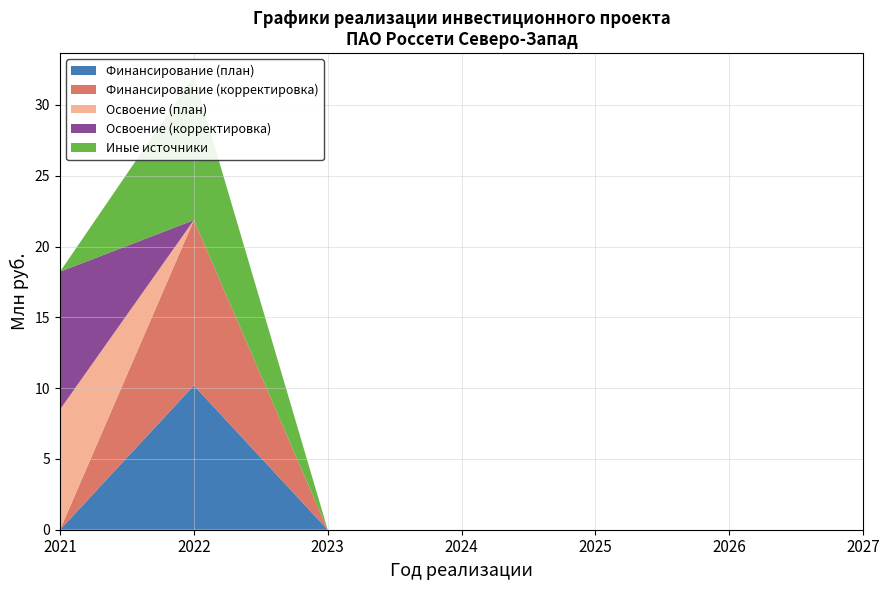

True or false: Освоение (план) and Освоение (корректировка) intersect in this chart.

False